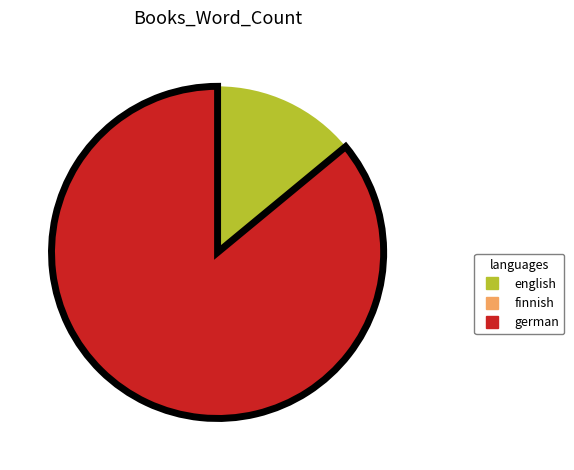

Which slice is the largest?

german